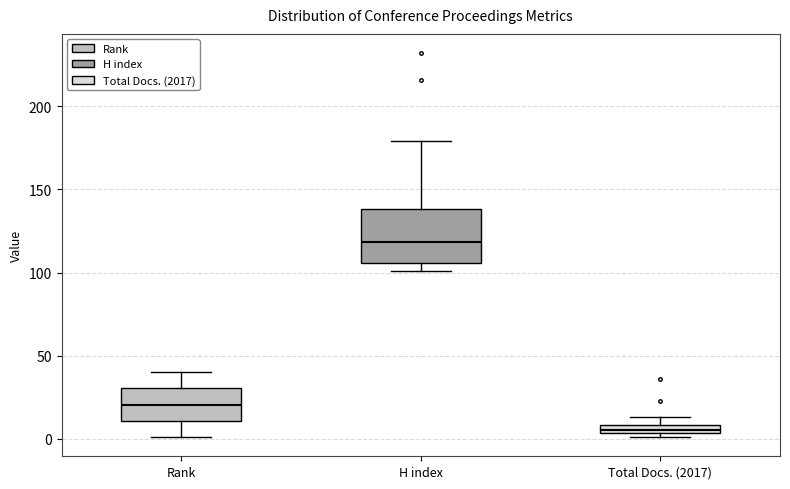

Where does the median line of the box for H index sit on the y-axis? The values are not printed on the chart, so give them approximately, as read against the axis.

120